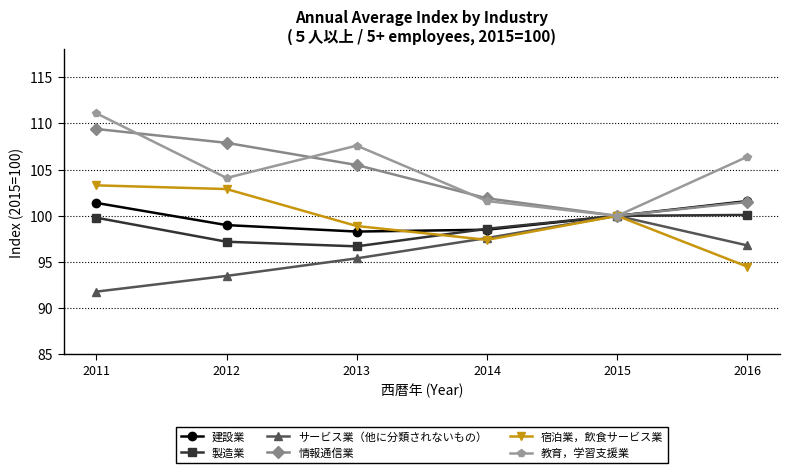

What value does the 建設業 series have at 2012?

99.0